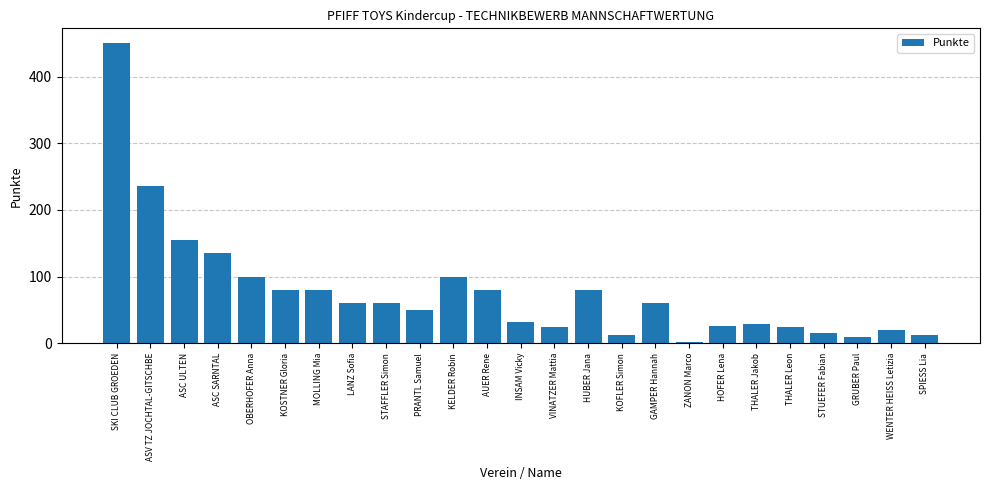

What is the sum of the values at STUEFER Fabian and ASC ULTEN?

171